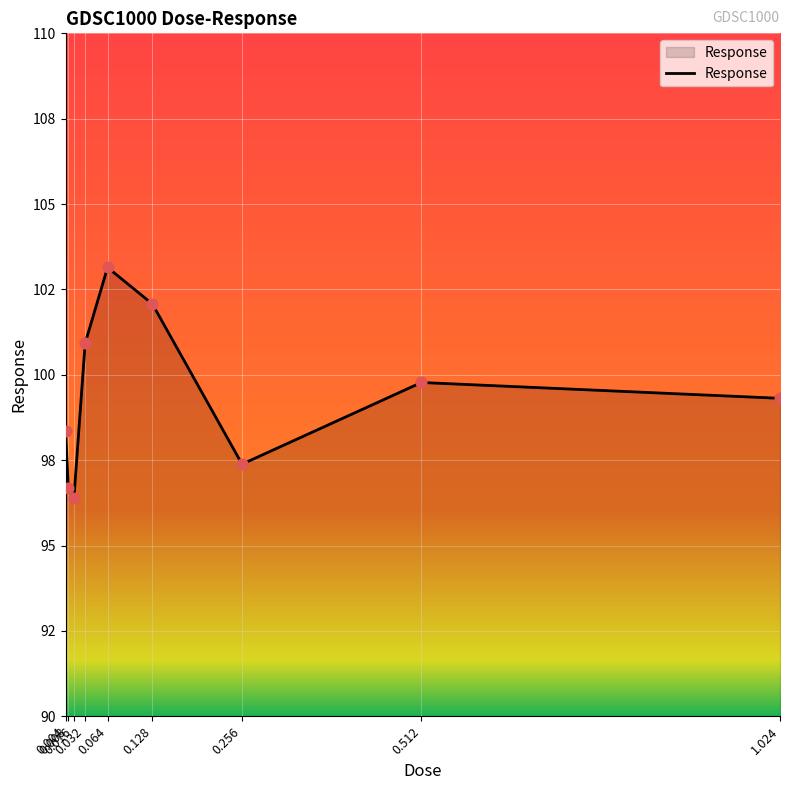

Approximately how many times larger is the value at 0.004 compared to 0.512?

1.0